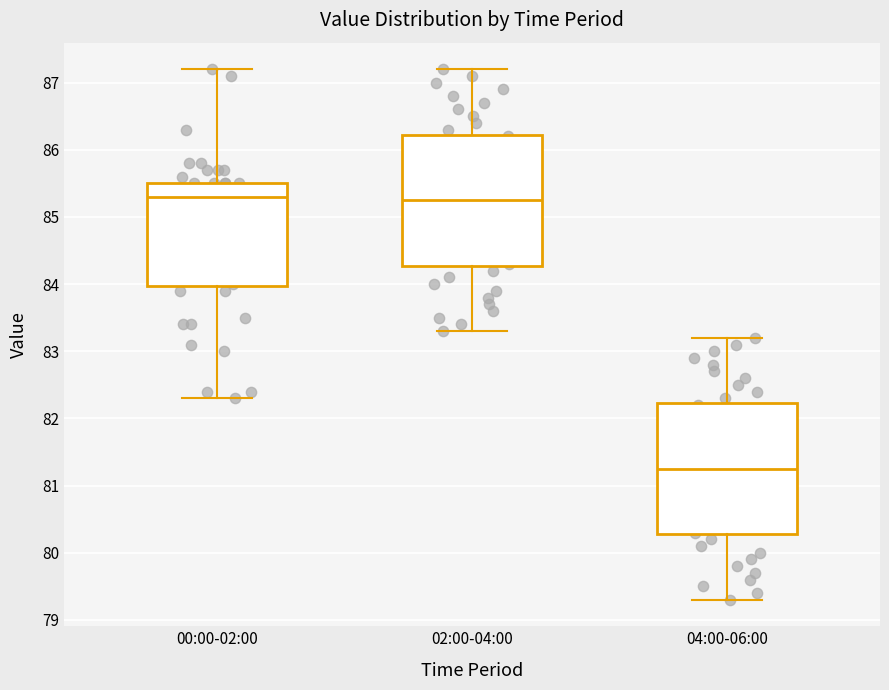

Reading left to right, transcribe this box plot: for each box, give where its median line is, the range the box spans, and where its two whiskers end, as read against the y-axis. The values are not printed on the chart, so give them approximately, as read against the axis.

00:00-02:00: median 85.3, box 84.0 to 85.5, whiskers 82.3 to 87.2
02:00-04:00: median 85.3, box 84.3 to 86.2, whiskers 83.3 to 87.2
04:00-06:00: median 81.3, box 80.3 to 82.2, whiskers 79.3 to 83.2